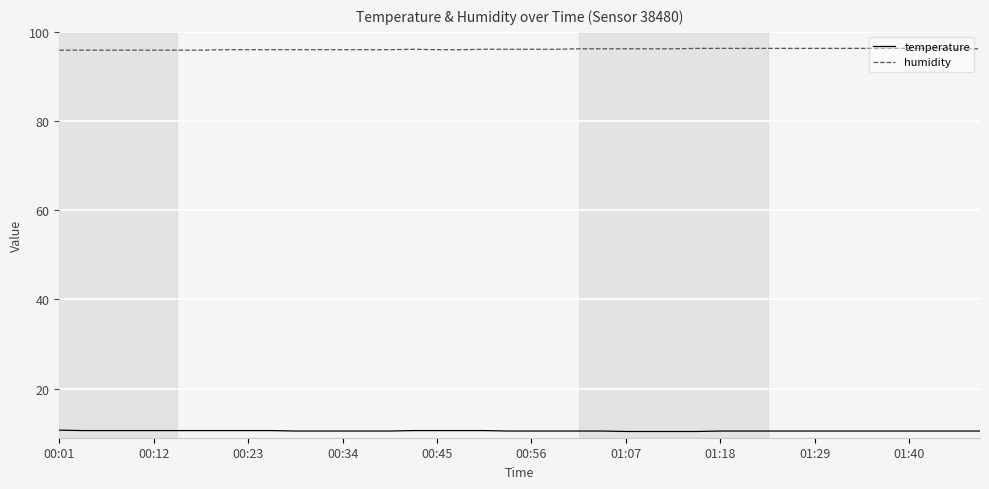

Which series has the largest total across all categories?

humidity